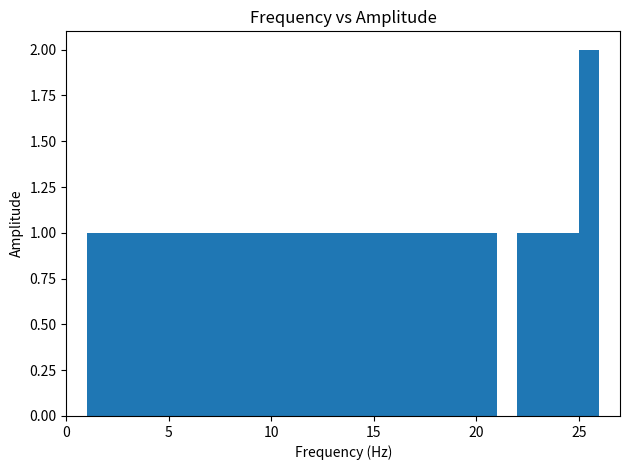

Around what value on the x-axis is the tallest bar? Give the approximate position of its centre, as read against the axis.

25.5